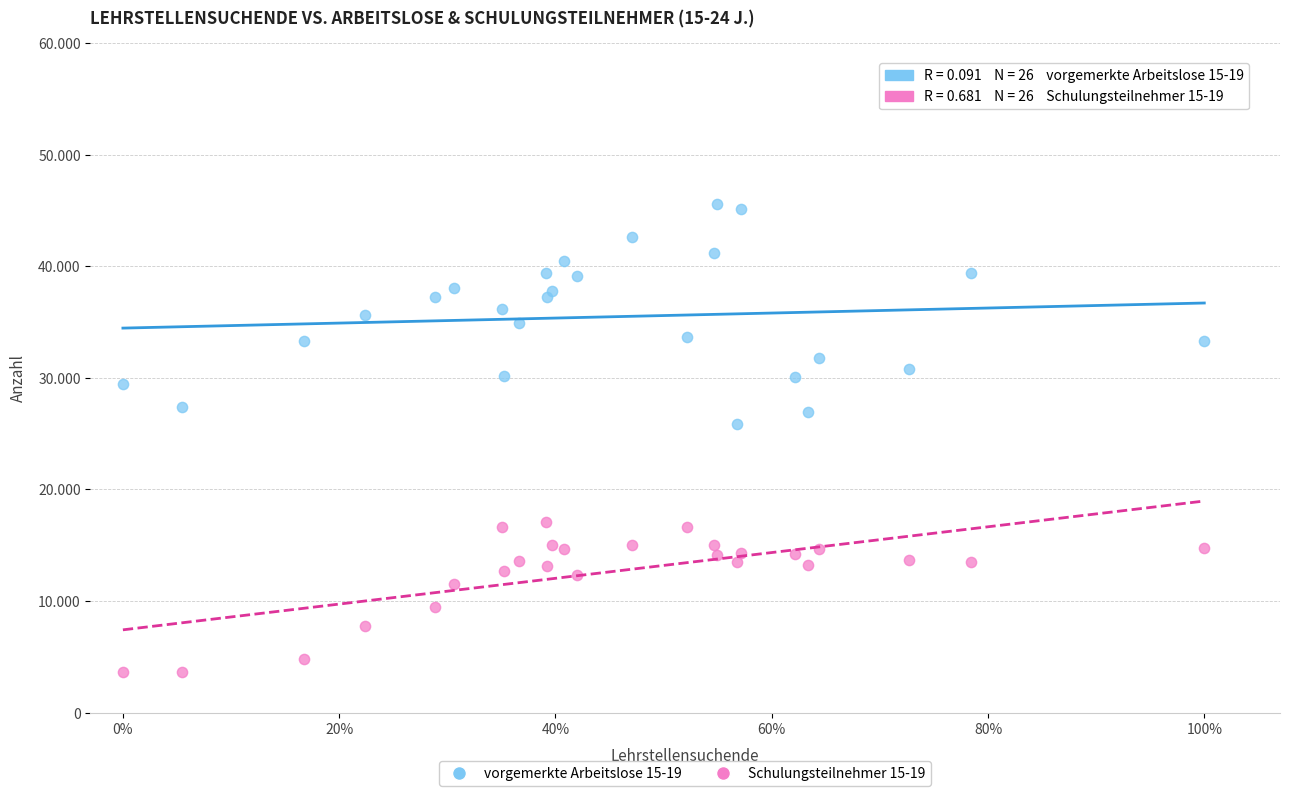

What are all the series names shown in the legend?

vorgemerkte Arbeitslose 15-19, Schulungsteilnehmer 15-19